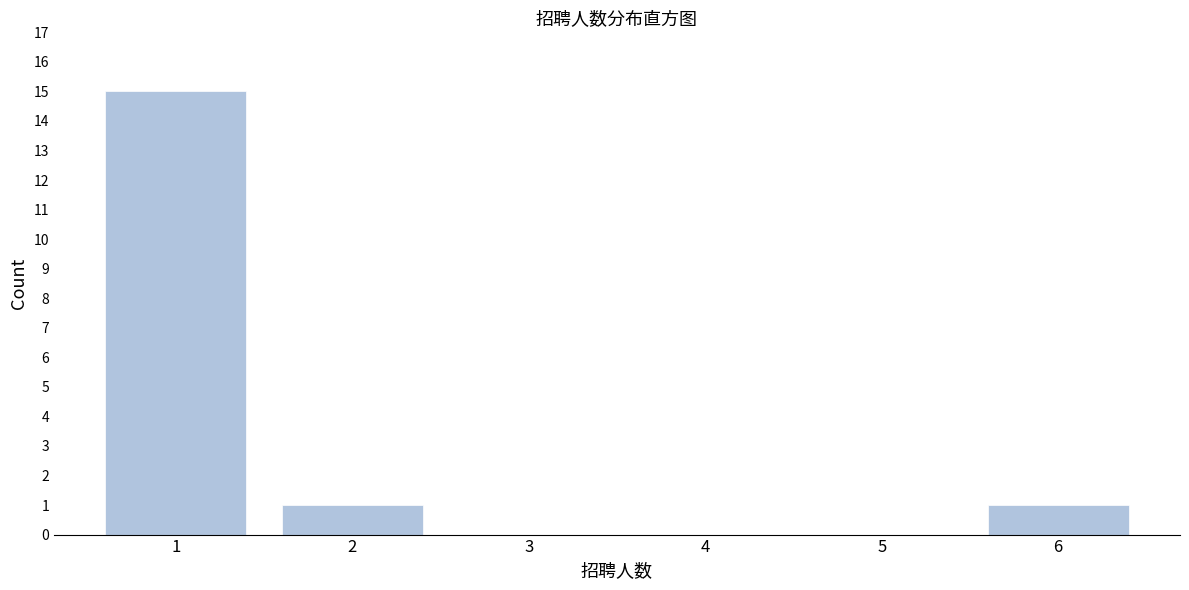

Reading left to right, list all the values displayed in this chart.

1=15	2=1	3=0	4=0	5=0	6=1